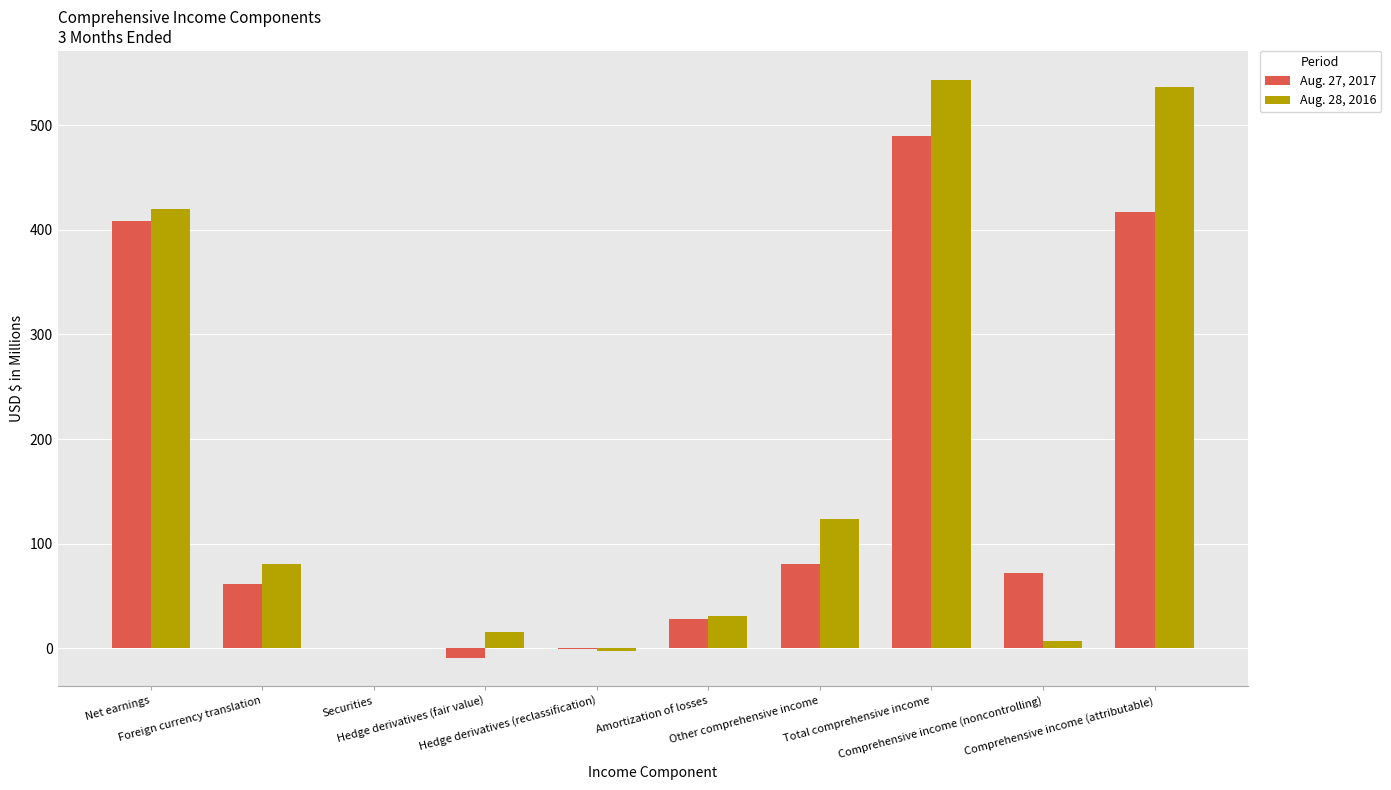

What is the maximum value for Aug. 28, 2016?

543.3